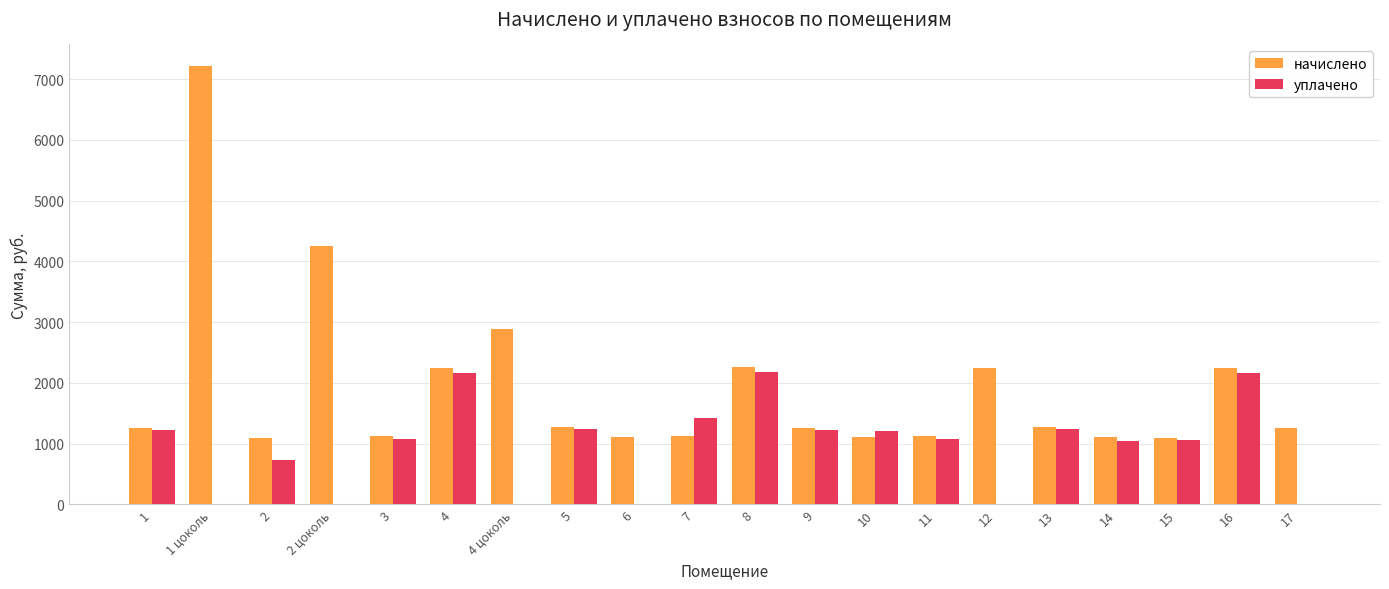

The value of начислено at 4 is 3975.2. True or false?

False